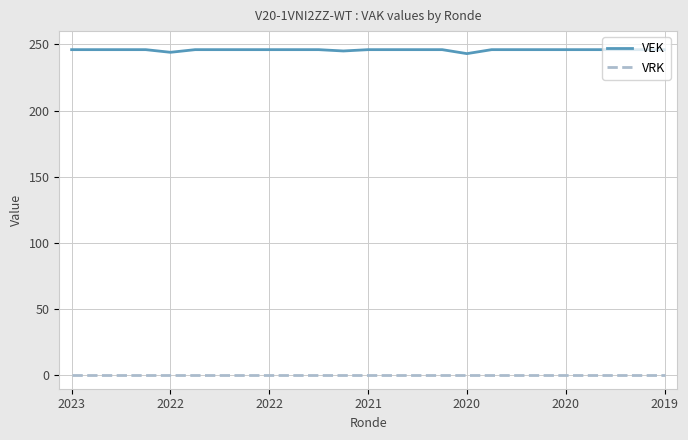

What is the maximum value for VEK?

246